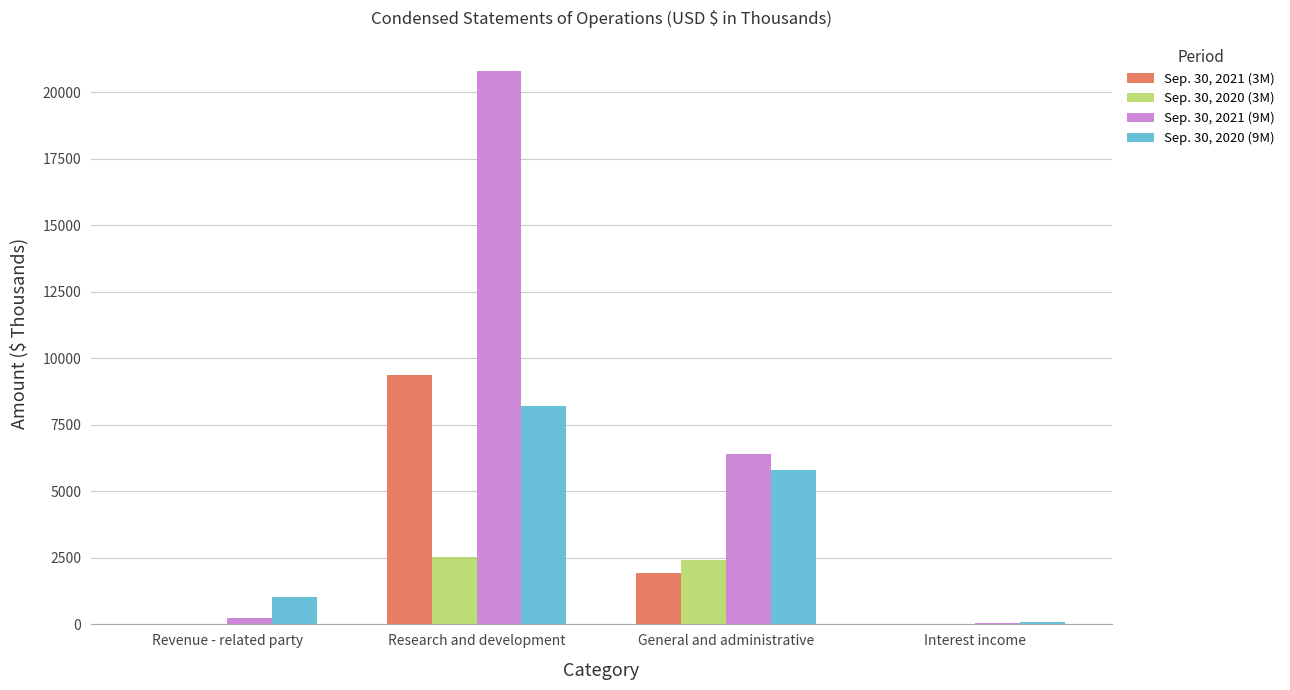

Which series has the largest total across all categories?

Sep. 30, 2021 (9M)